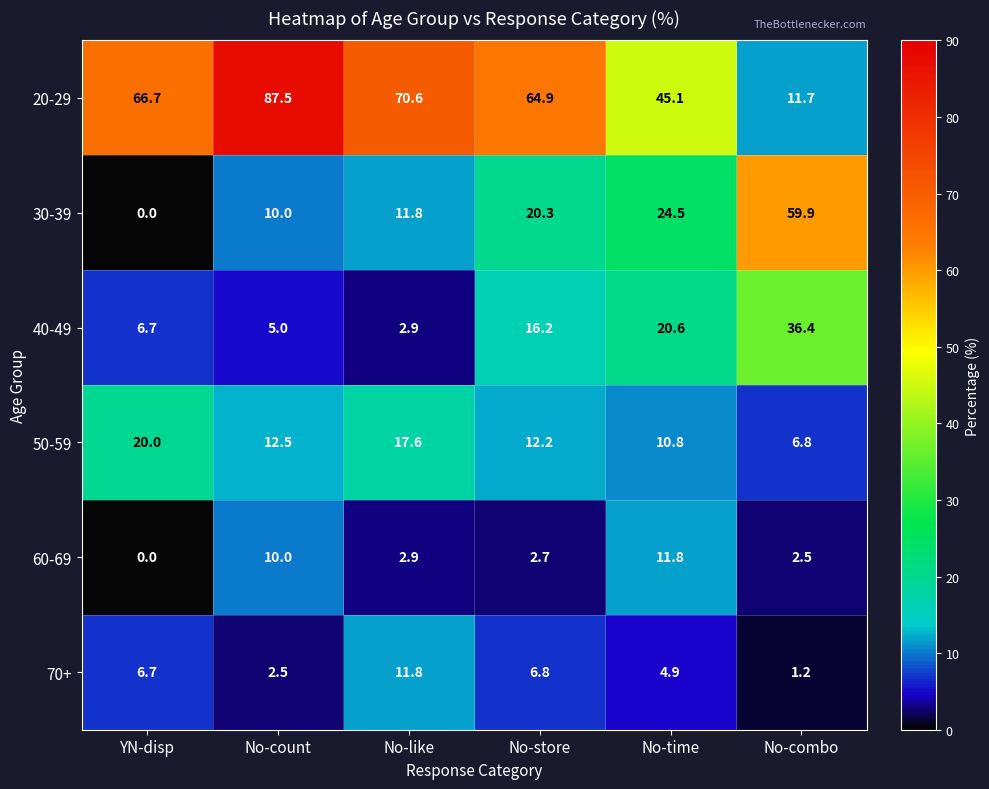

The 50-59 series shows 7.8 at YN-disp. True or false?

False